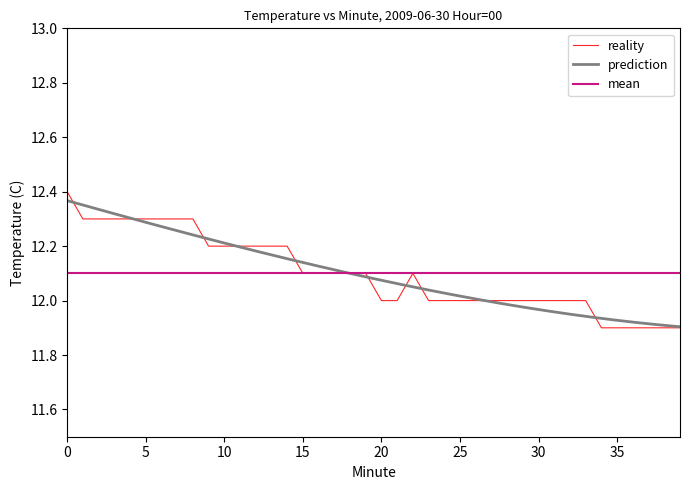

What is the ratio of the value at 35 to the value at 11?

1.0